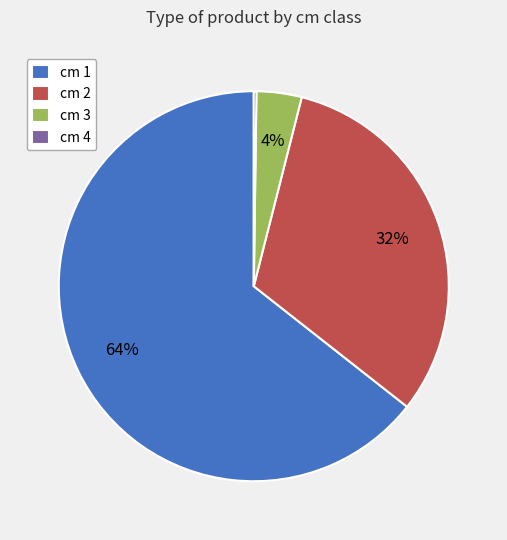

Which category has the biggest portion of the pie?

cm 1